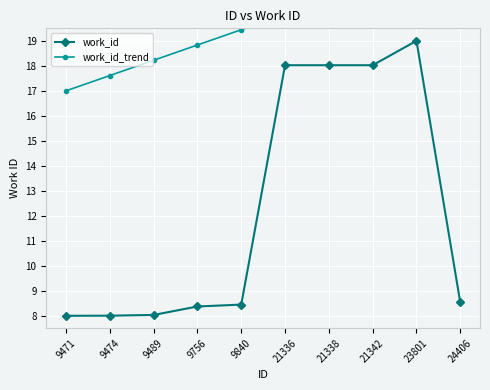

How many lines are shown in the chart?

2